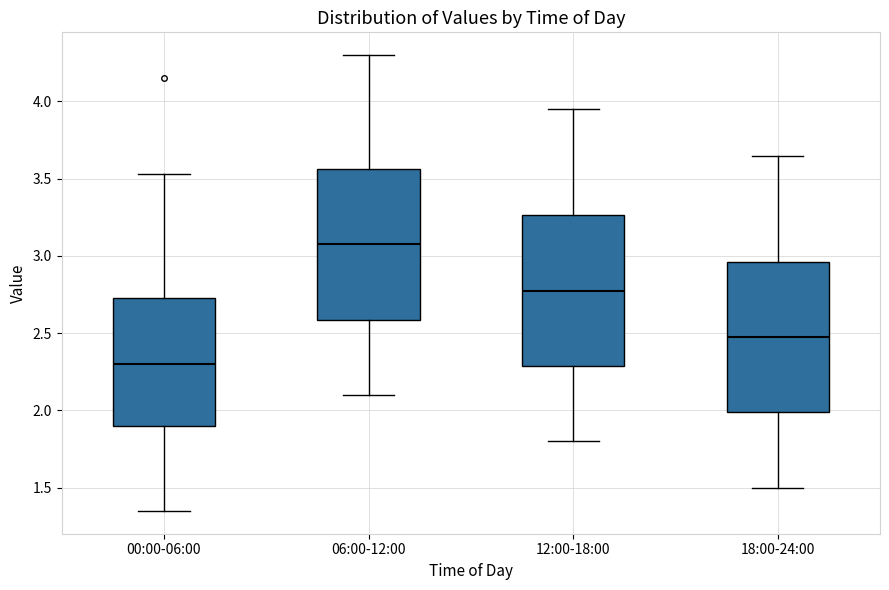

Which box's median line is the lowest?

00:00-06:00